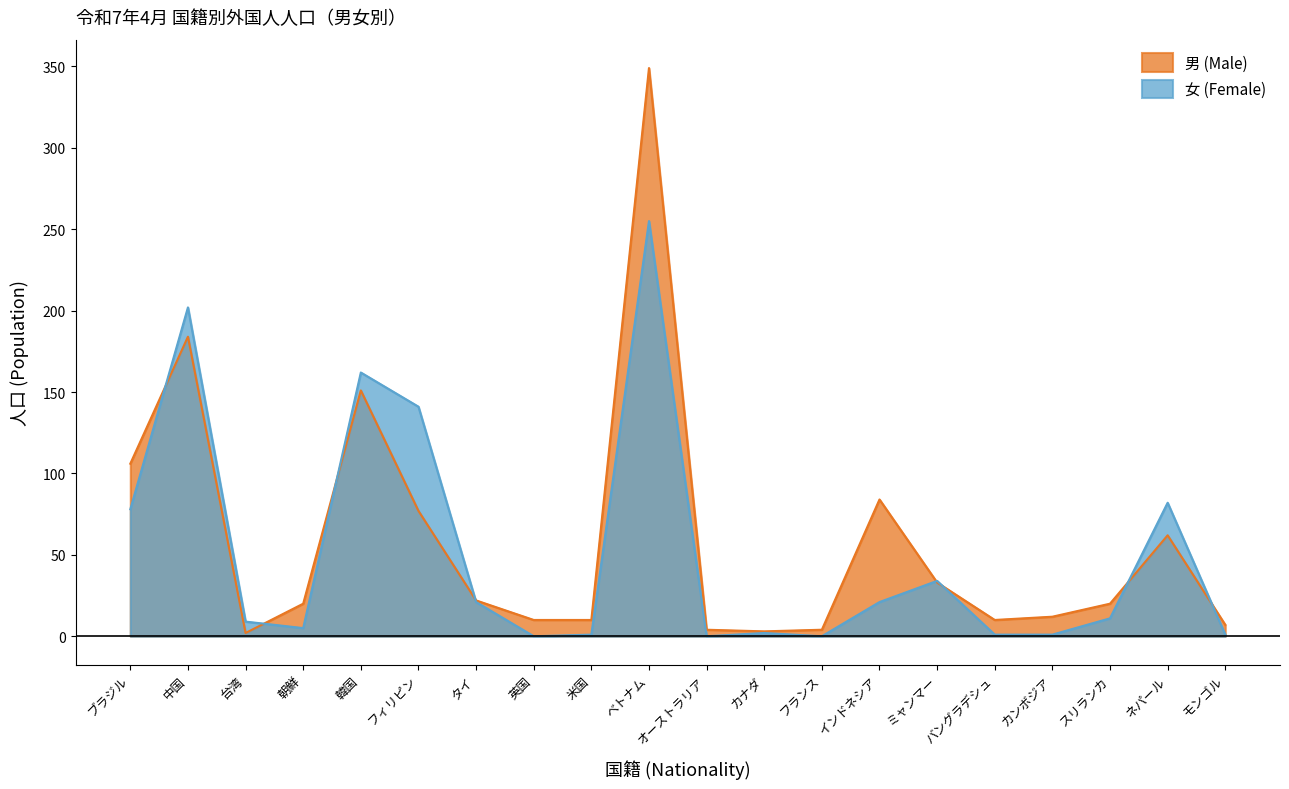

What is the difference between the second highest and second lowest values in the 女 (Female) series?

202